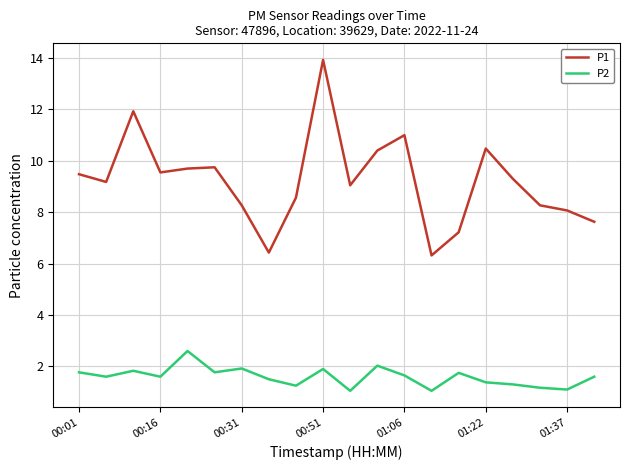

What is the minimum value shown in the chart?

1.1